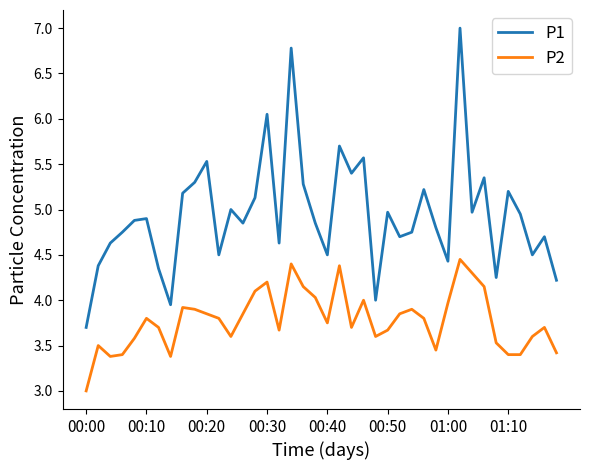

Which series has the widest spread of values?

P1